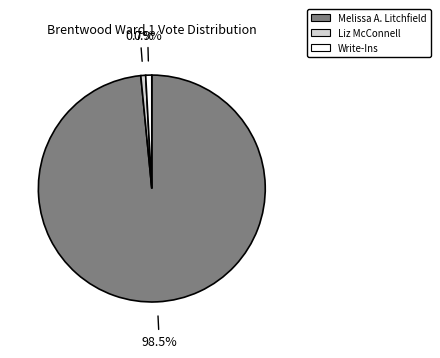

Is it true that Write-Ins is 1% of the pie?

True